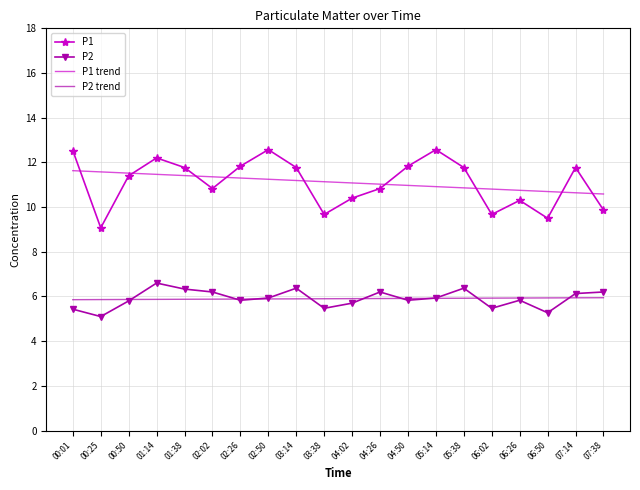

What is the maximum value shown in the chart?

12.6